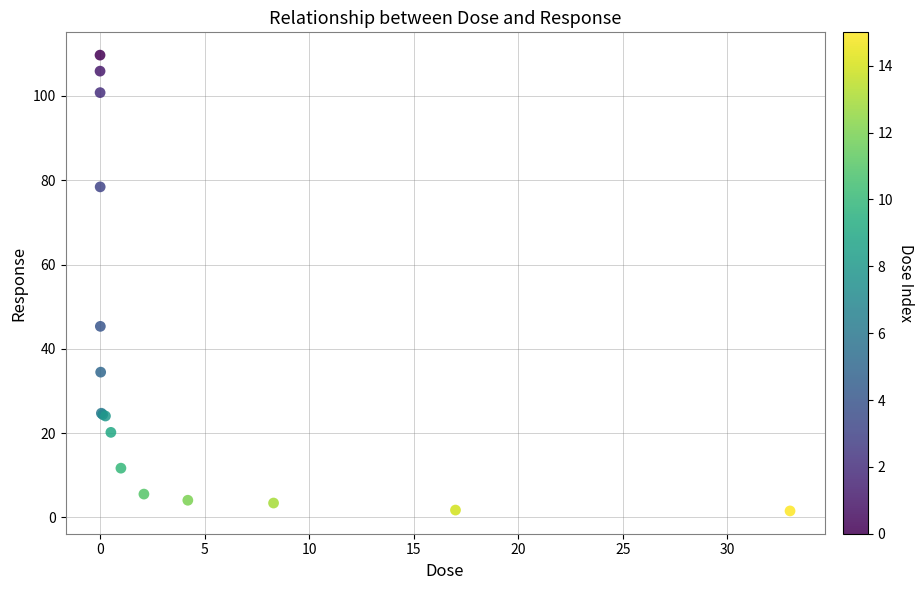

What Y value in the scatter plot is closest to 55?

45.3